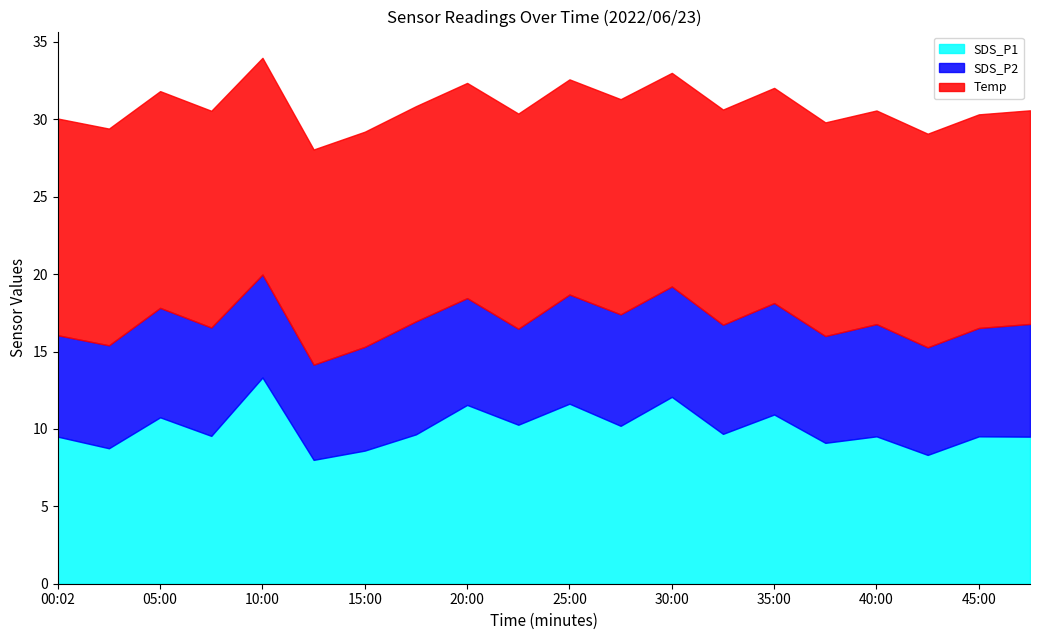

How many data points in SDS_P1 are above 9?

16